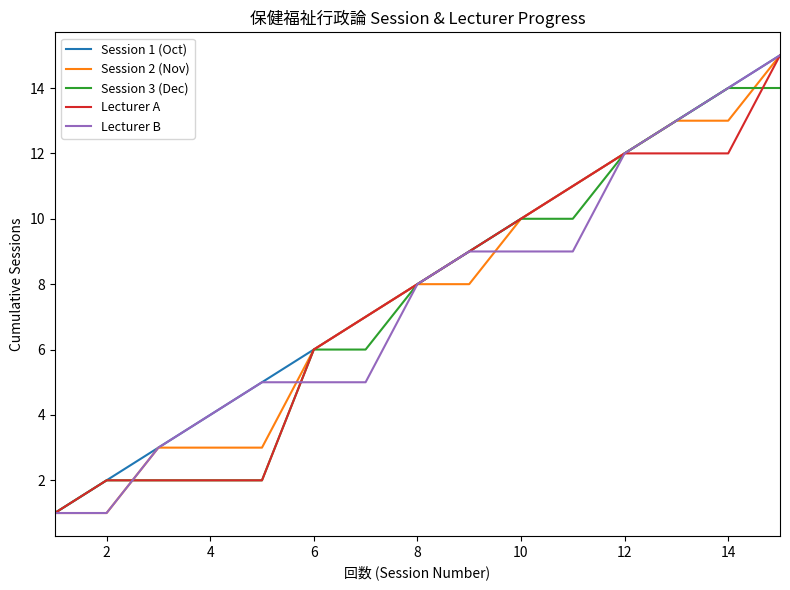

What are all the series names shown in the legend?

Session 1 (Oct), Session 2 (Nov), Session 3 (Dec), Lecturer A, Lecturer B